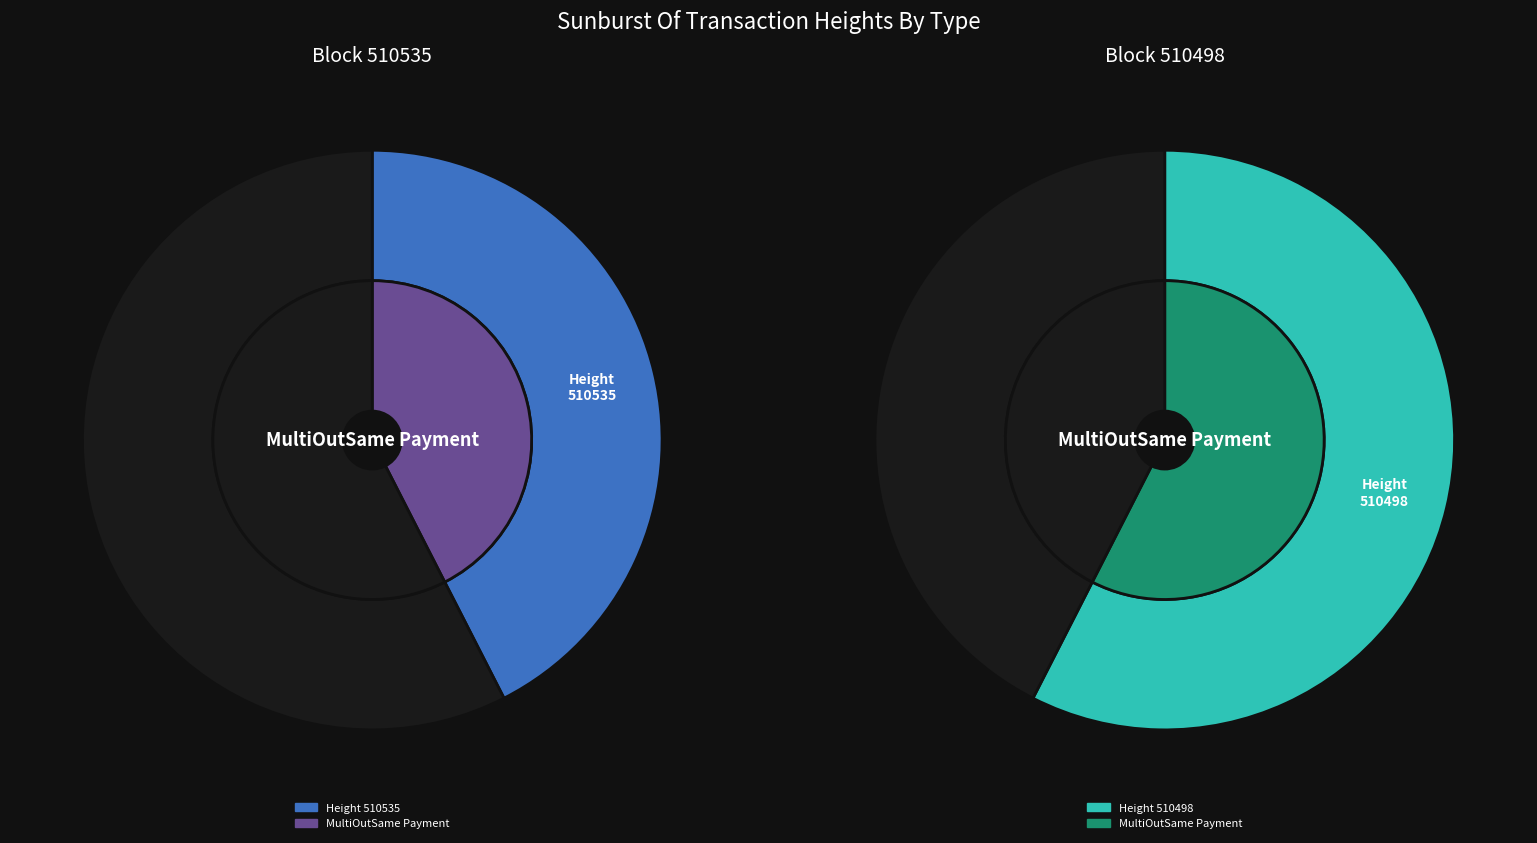

Does 510535 represent more than half of the total?

No